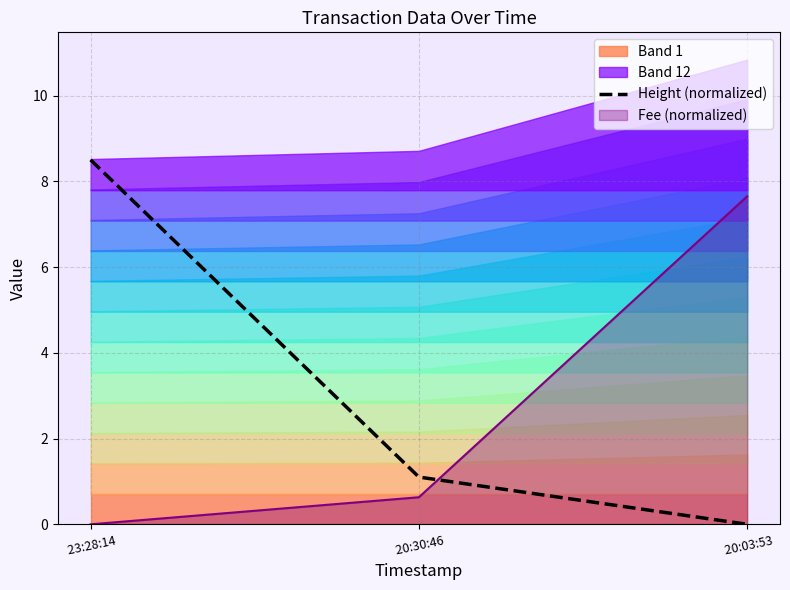

Reading left to right, list all the values displayed in this chart.

8.5	1.1	0.0